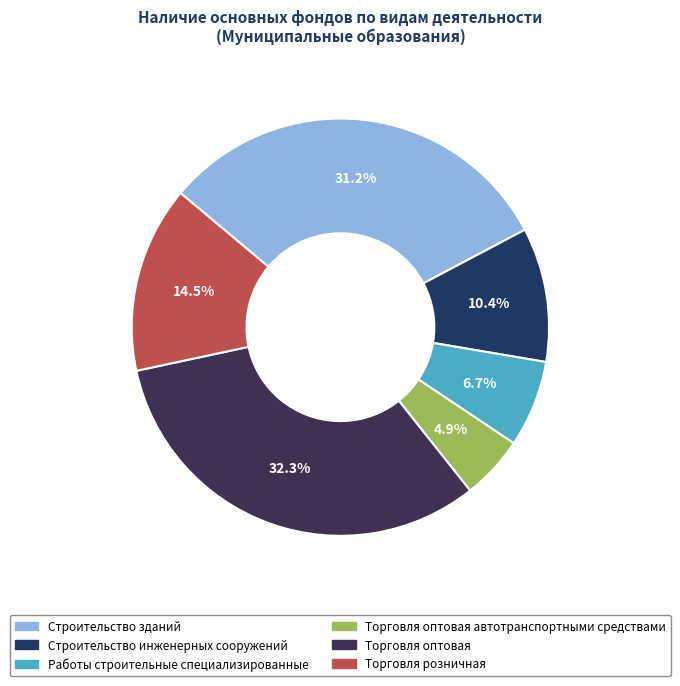

Rank the categories by value from lowest to highest.

Торговля оптовая автотранспортными средствами, Работы строительные специализированные, Строительство инженерных сооружений, Торговля розничная, кроме торговли автотранспортными, Строительство зданий, Торговля оптовая, кроме оптовой торговли автотранспортными